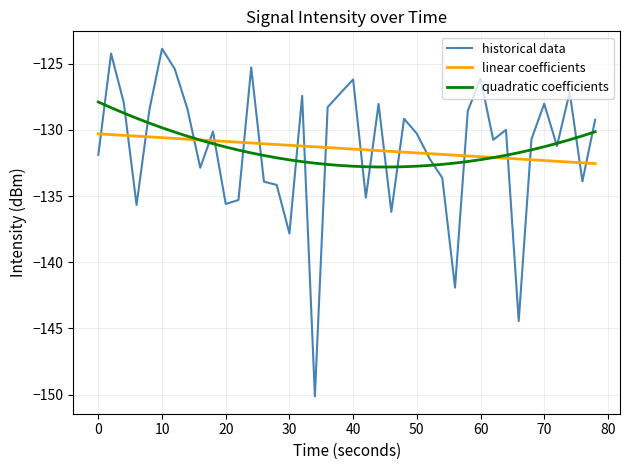

Which series has the largest range (max minus min)?

historical data